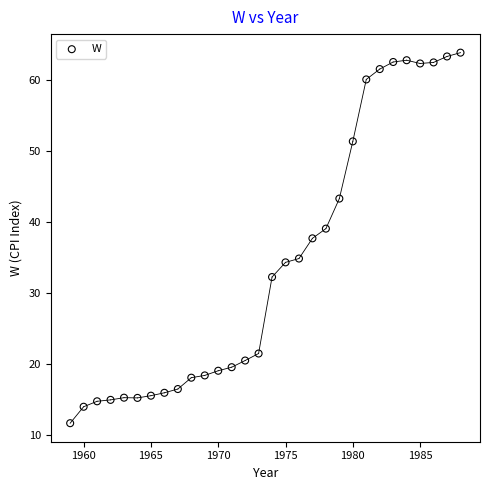

What Y value in the scatter plot is closest to 37?

37.7